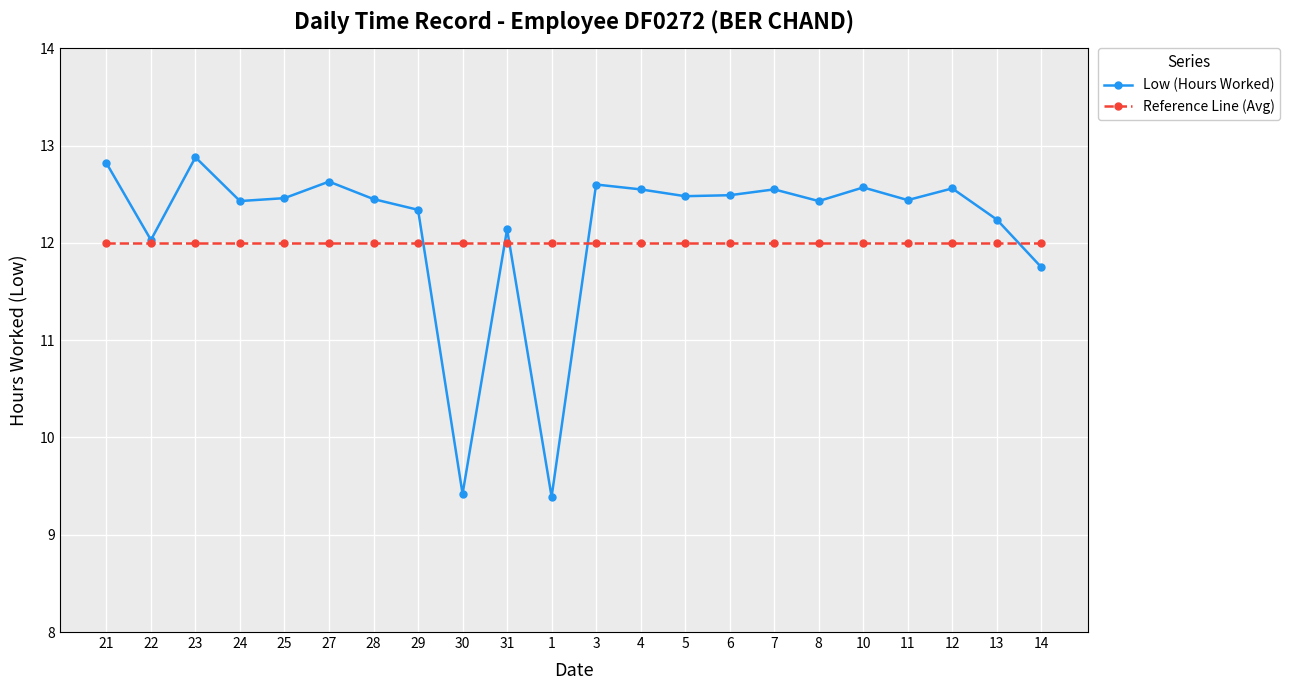

Rank the series at 14 from lowest to highest value.

Low (Hours Worked), Reference Line (Avg)